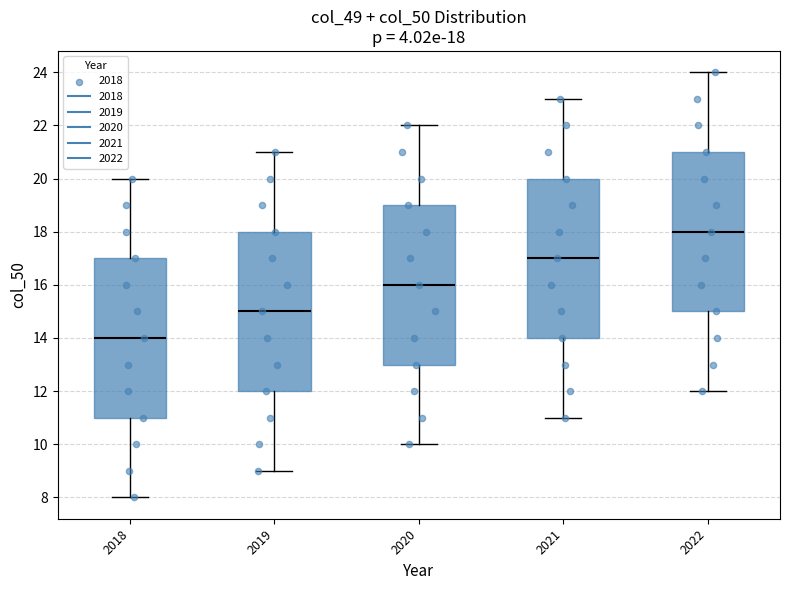

Which box has the lowest median line?

2018